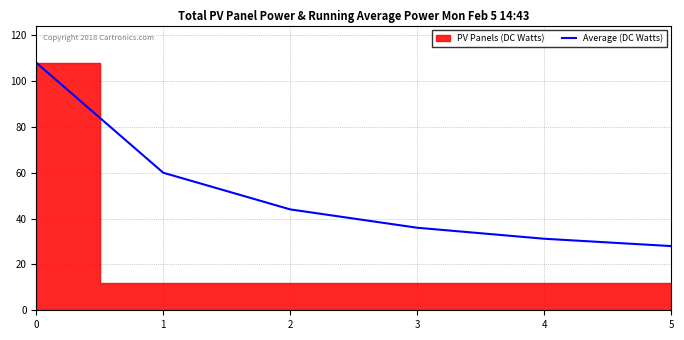

Reading left to right, what are all the values shown in this chart?

0=108.0	1=60.0	2=44.0	3=36.0	4=31.2	5=28.0